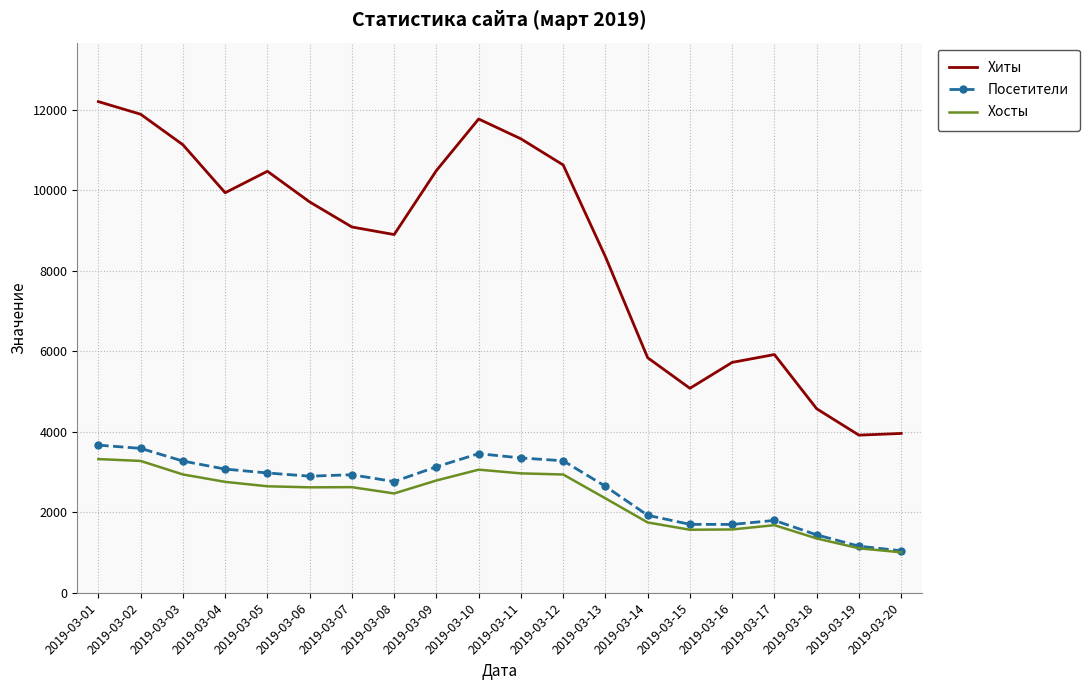

The Посетители series shows 944 at 2019-03-13. True or false?

False